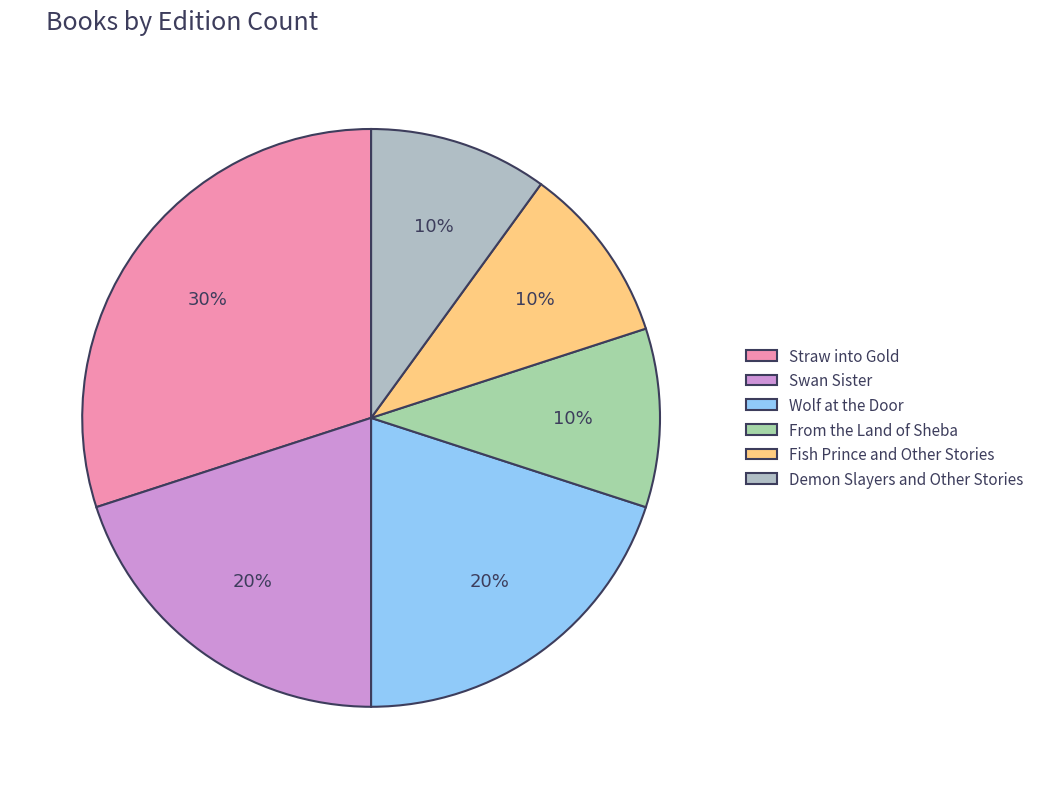

Approximately how many times larger is the value at Demon Slayers and Other Stories compared to Fish Prince and Other Stories?

1.0